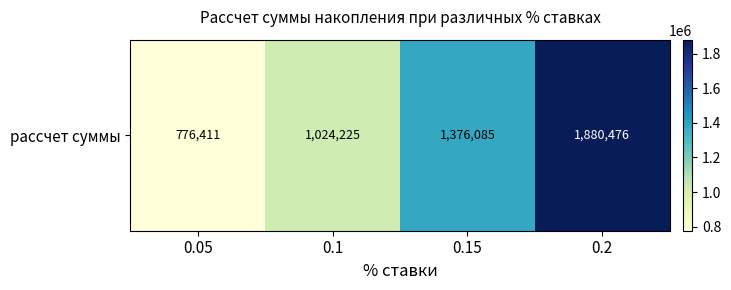

Rank the categories by value from lowest to highest.

0.05, 0.1, 0.15, 0.2